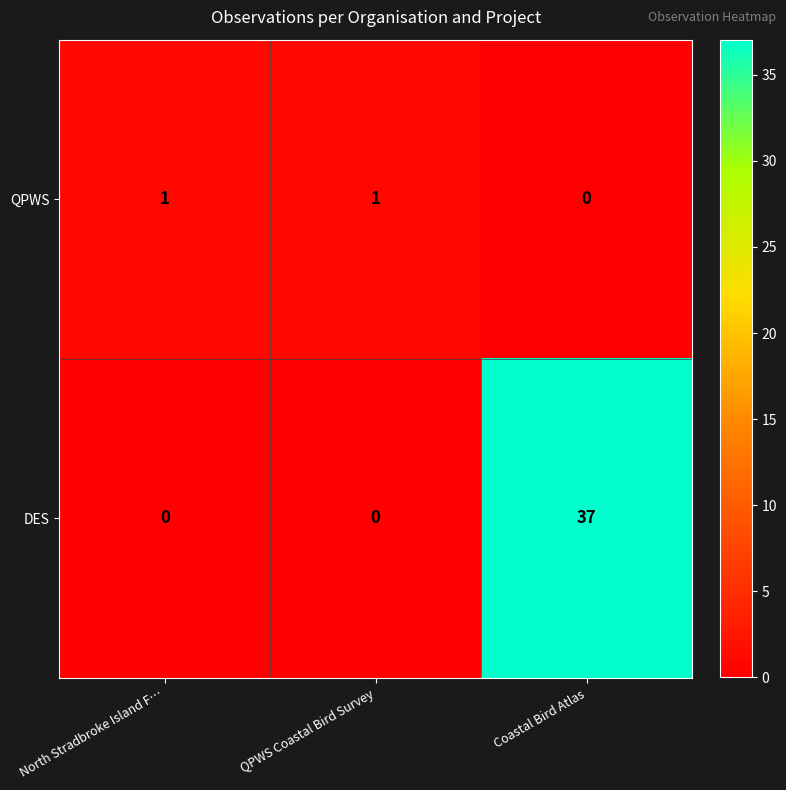

Is it true that DES equals 37 at Coastal Bird Atlas?

True